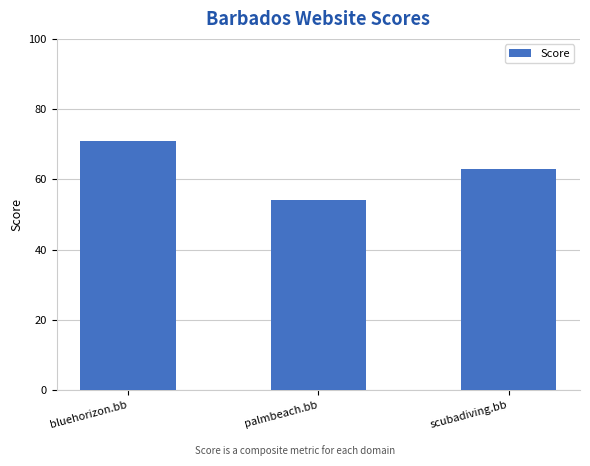

At which label does the data first exceed 63?

bluehorizon.bb